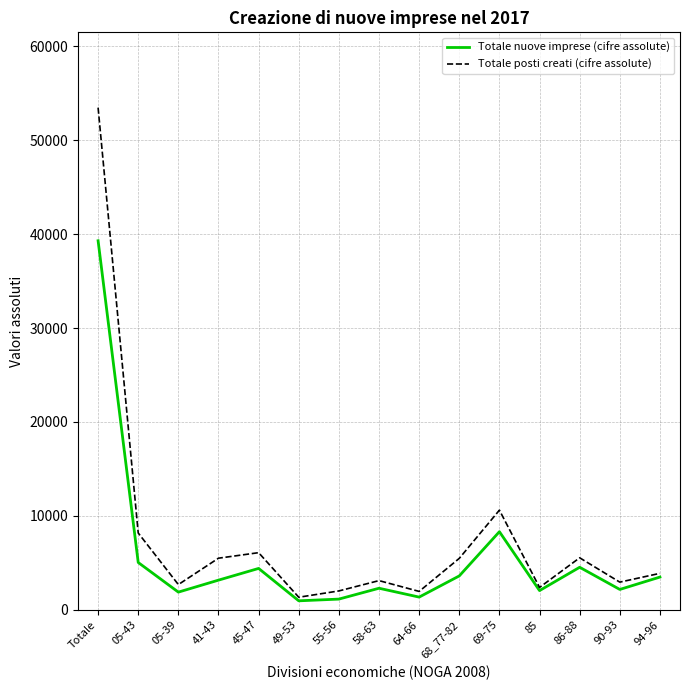

What is the approximate value of Totale posti creati (cifre assolute) at 64-66, to the nearest 50?

1950